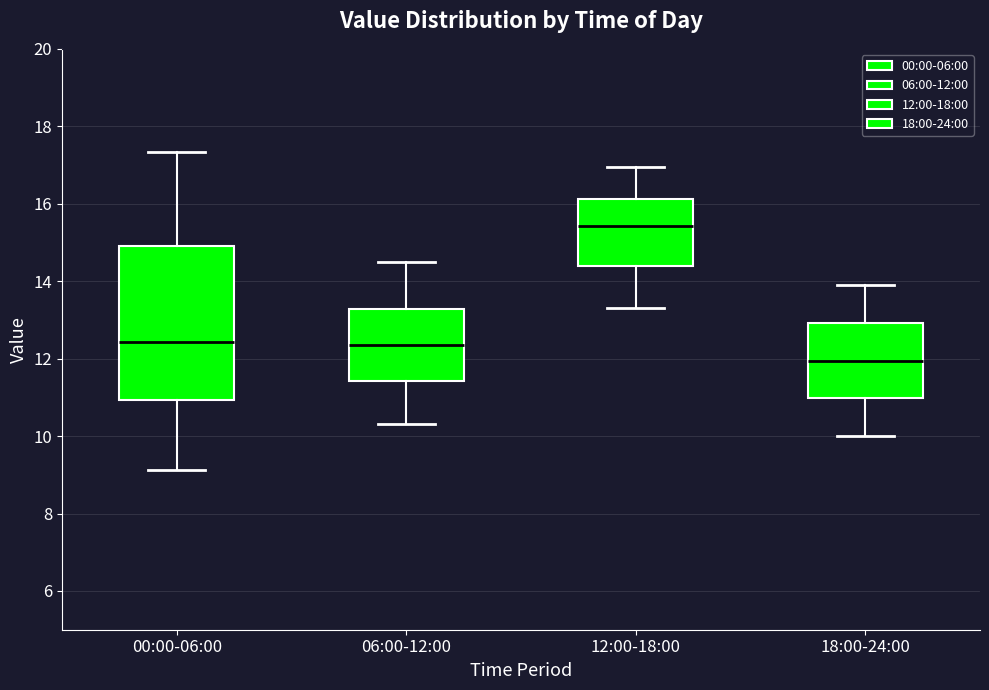

Reading left to right, read every box against the y-axis: the position of its median line, the range the box covers, and the ends of its whiskers. The values are not printed on the chart, so give them approximately, as read against the axis.

00:00-06:00: median 12.4, box 11.0 to 15.0, whiskers 9.2 to 17.4
06:00-12:00: median 12.4, box 11.4 to 13.2, whiskers 10.4 to 14.6
12:00-18:00: median 15.4, box 14.4 to 16.2, whiskers 13.4 to 17.0
18:00-24:00: median 12.0, box 11.0 to 13.0, whiskers 10.0 to 14.0